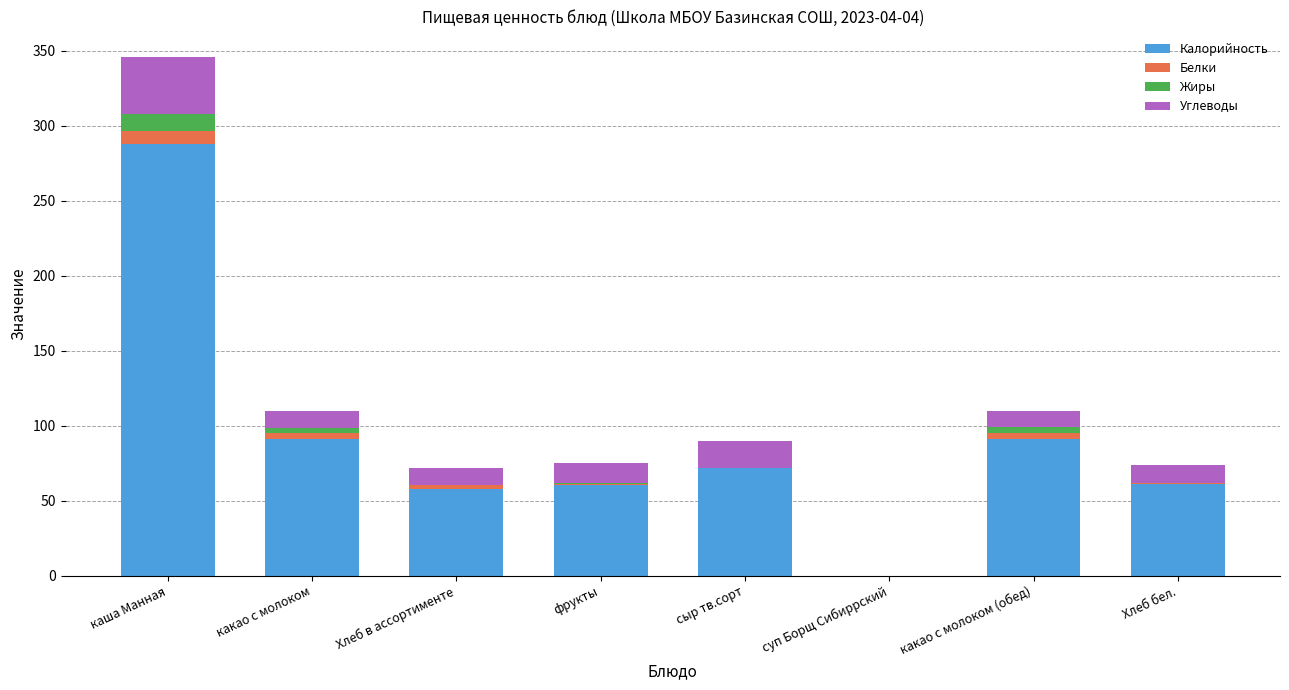

At which category is the sum across all series the highest?

каша Манная